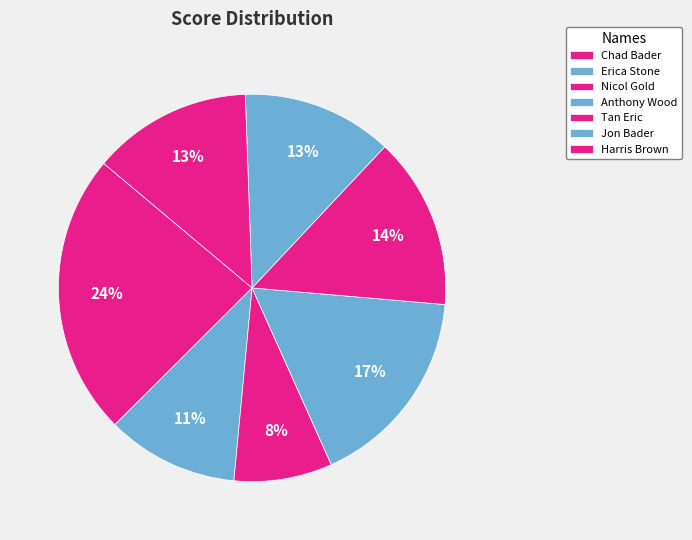

How many slices are in this pie chart?

7